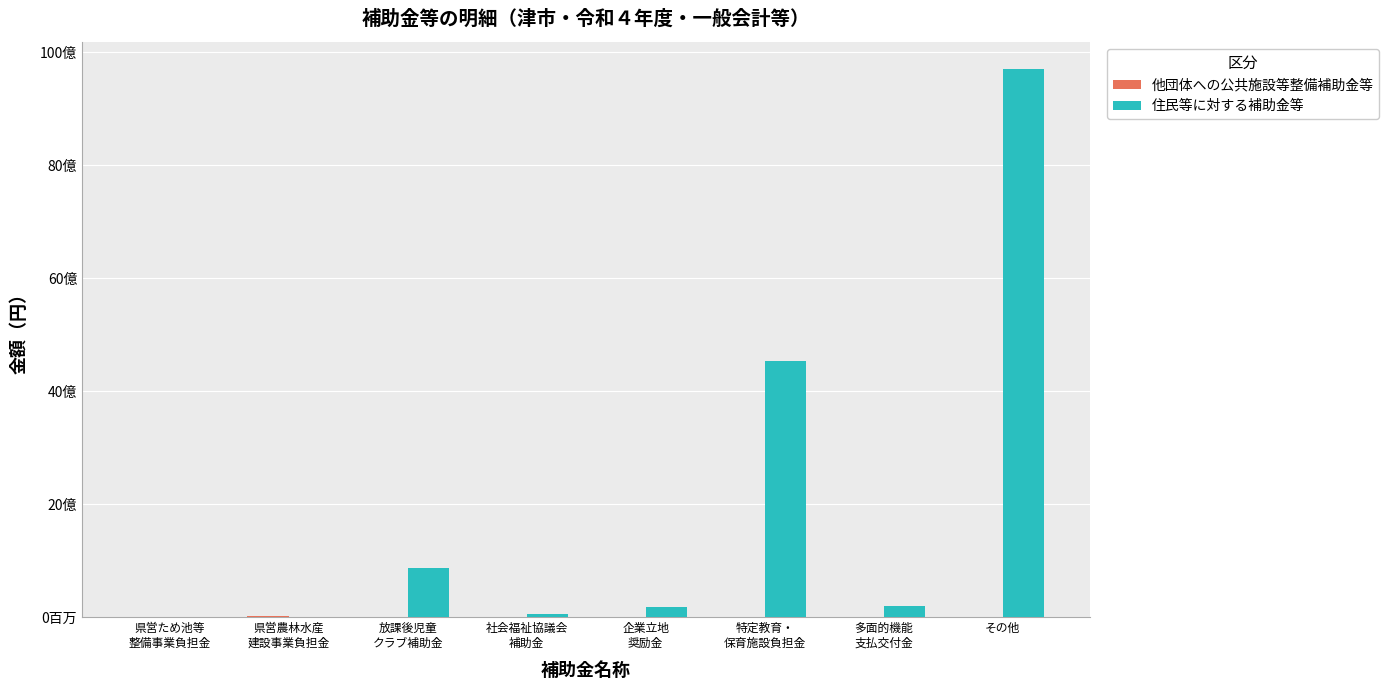

Count the 他団体への公共施設等整備補助金等 values in the range 0 to 4567920.

7